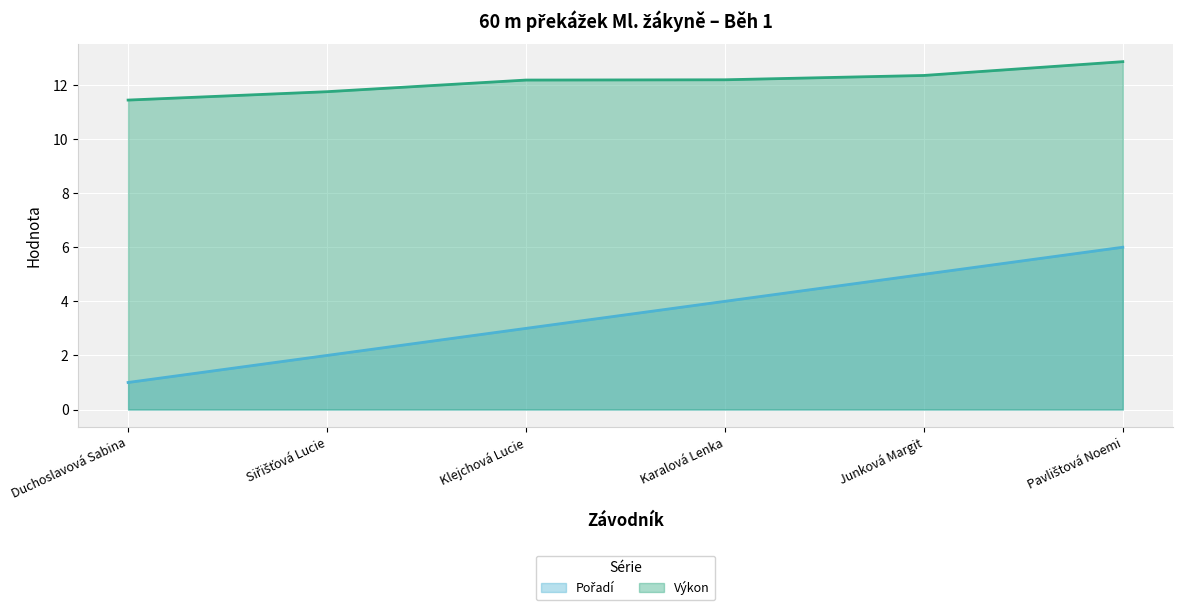

At how many categories does at least one series exceed 4?

6